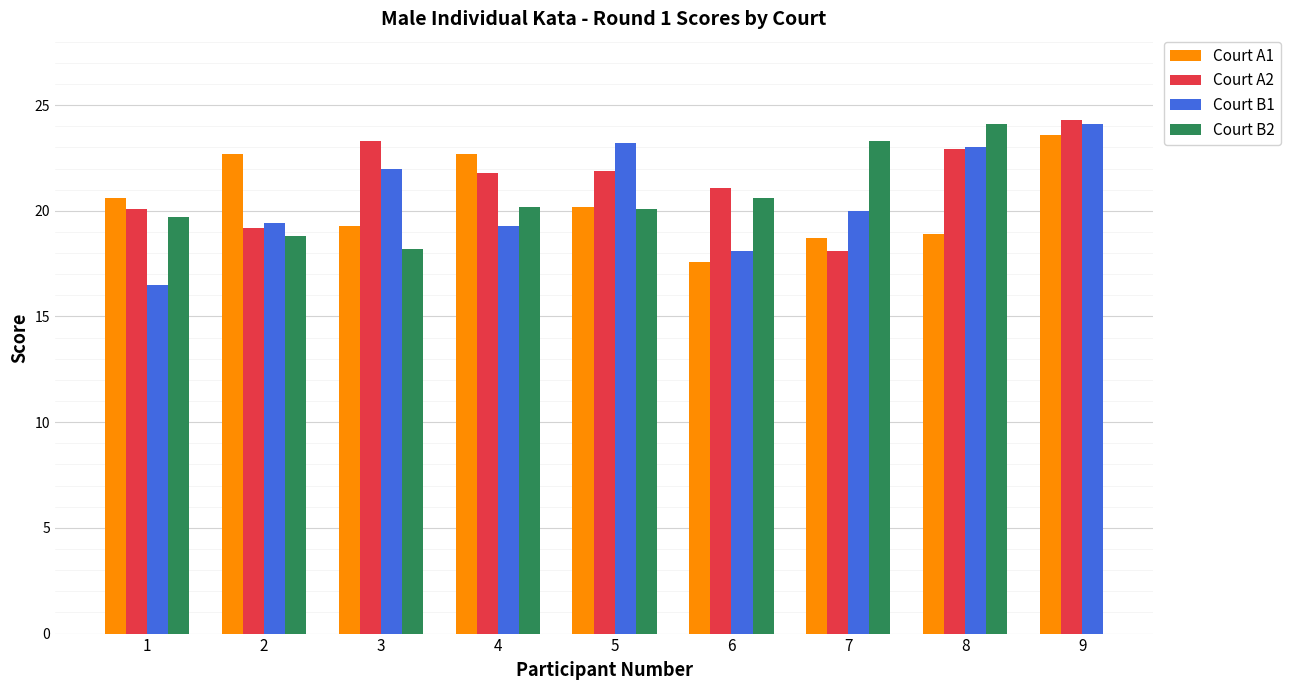

The Court A2 series shows 29.1 at 2. True or false?

False